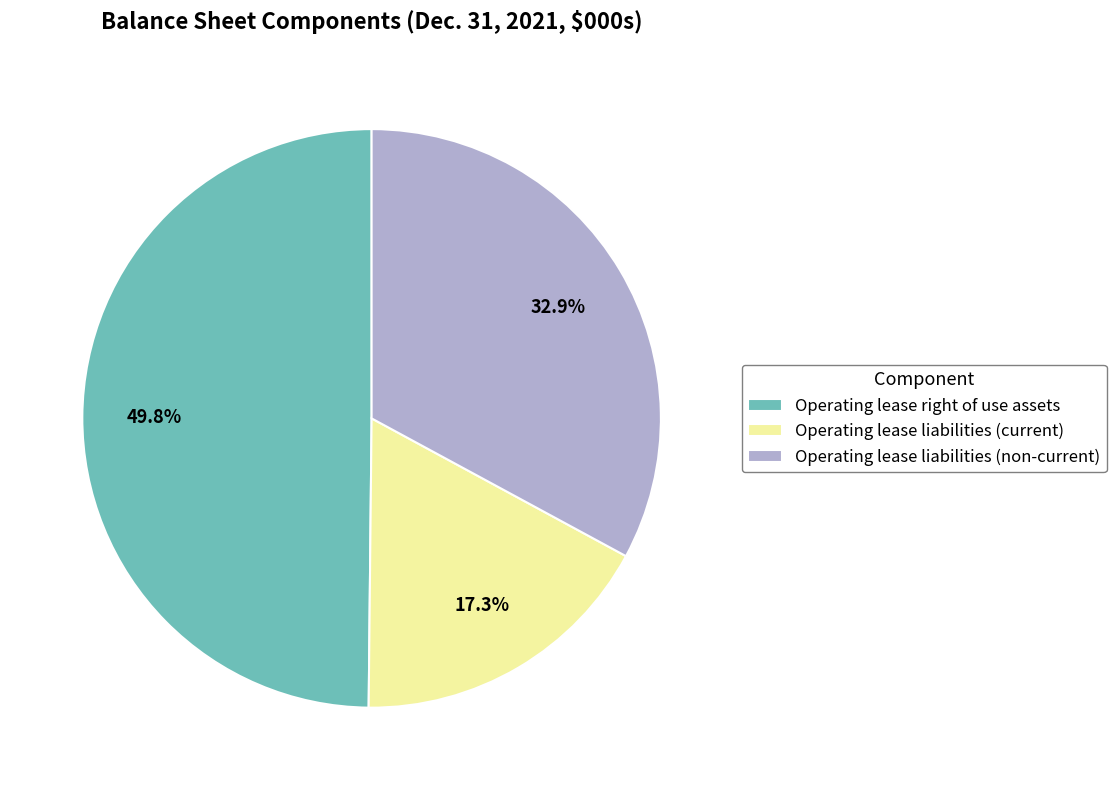

Is there any slice that represents more than half of the pie?

No